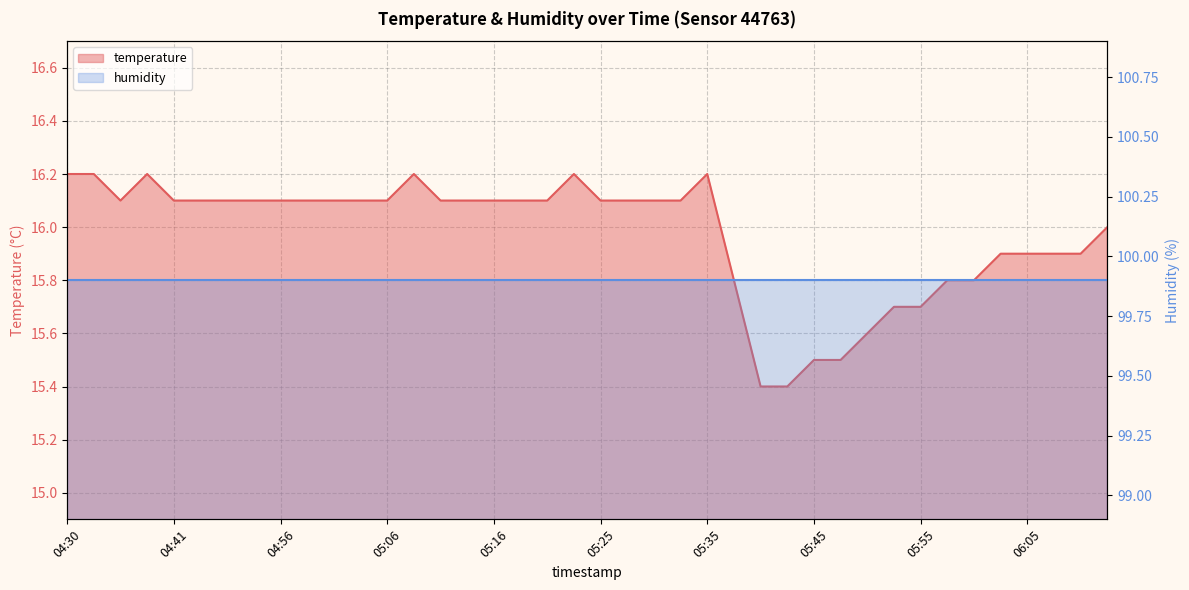

The value at 05:43 is 21.9. True or false?

False